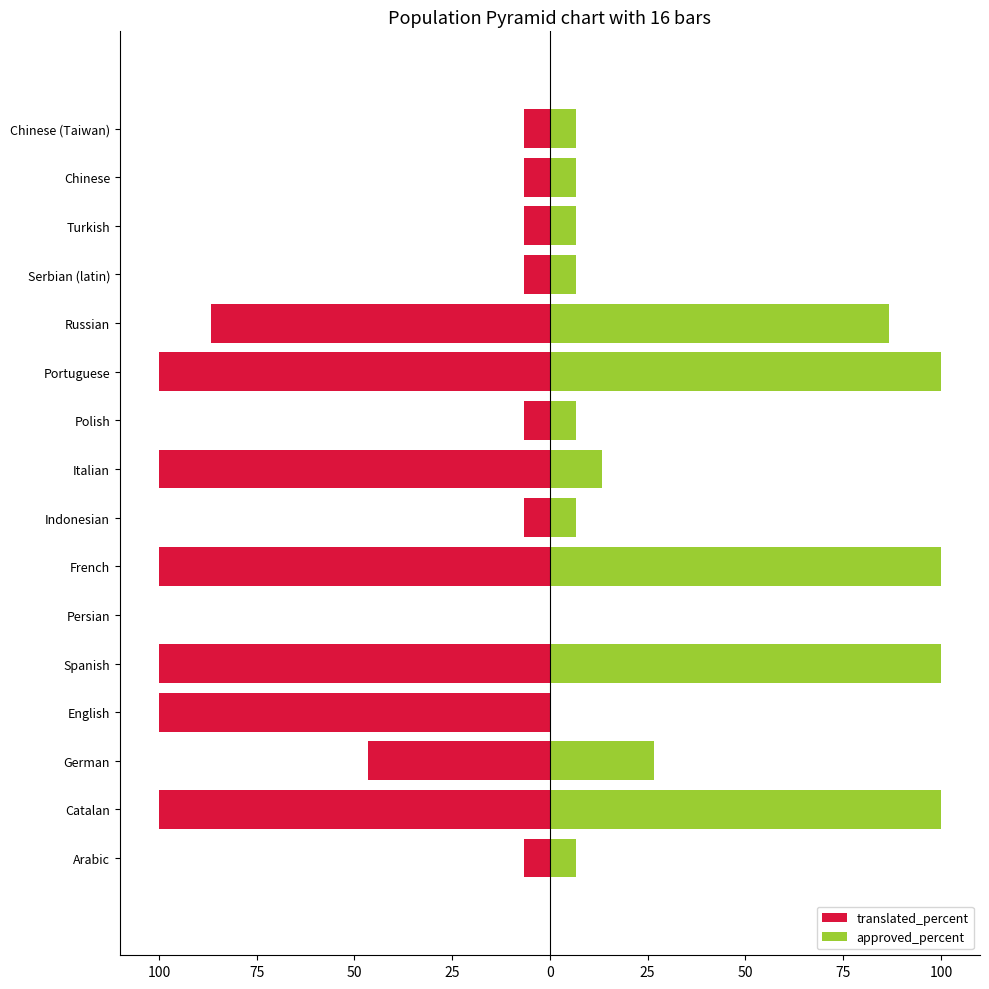

How many bars are there in total?

32